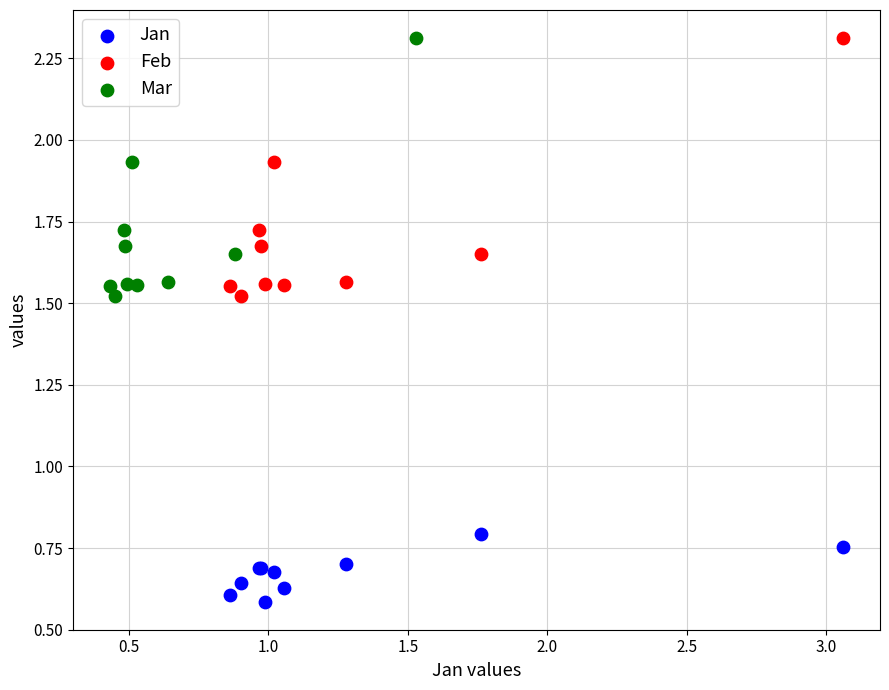

What are all the series names shown in the legend?

Jan, Feb, Mar